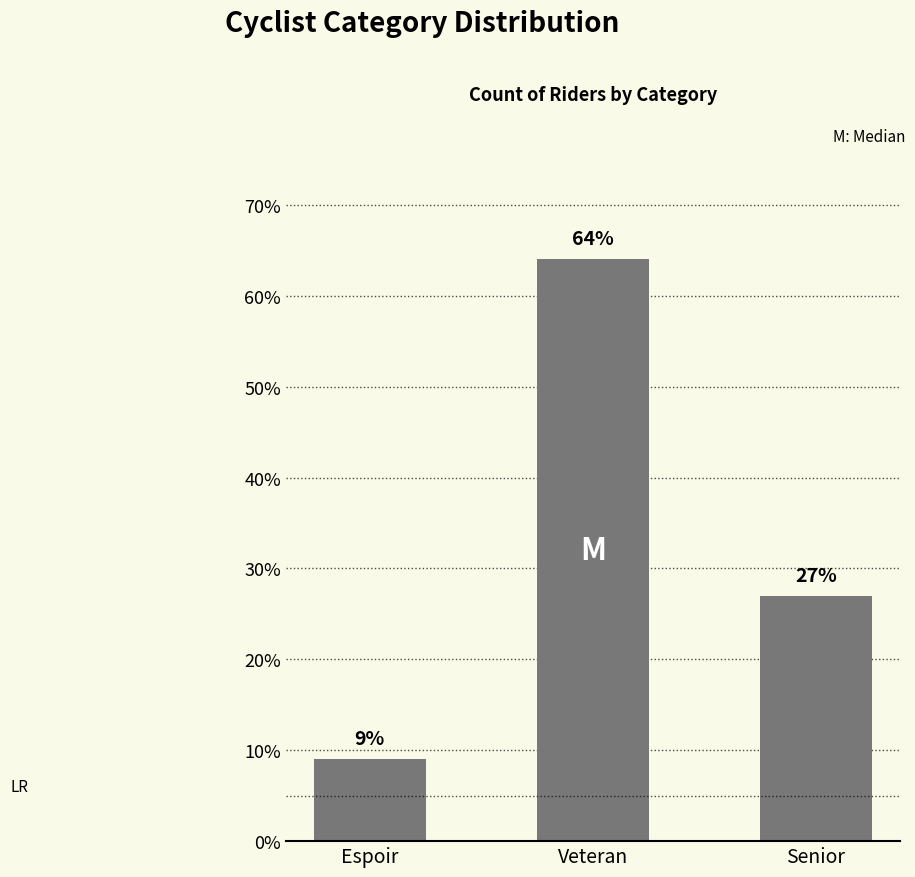

Reading left to right, what are all the values shown in this chart?

9	64	27